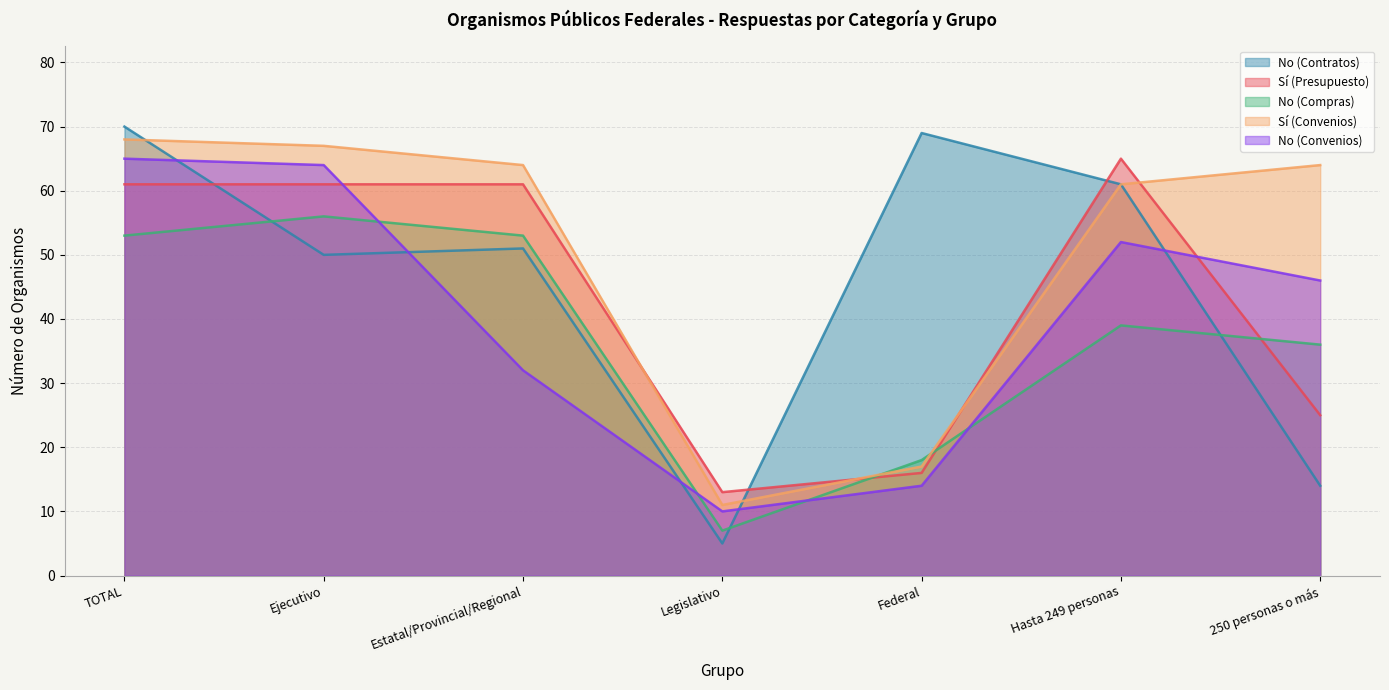

Does the chart display data point markers on the line(s)?

No